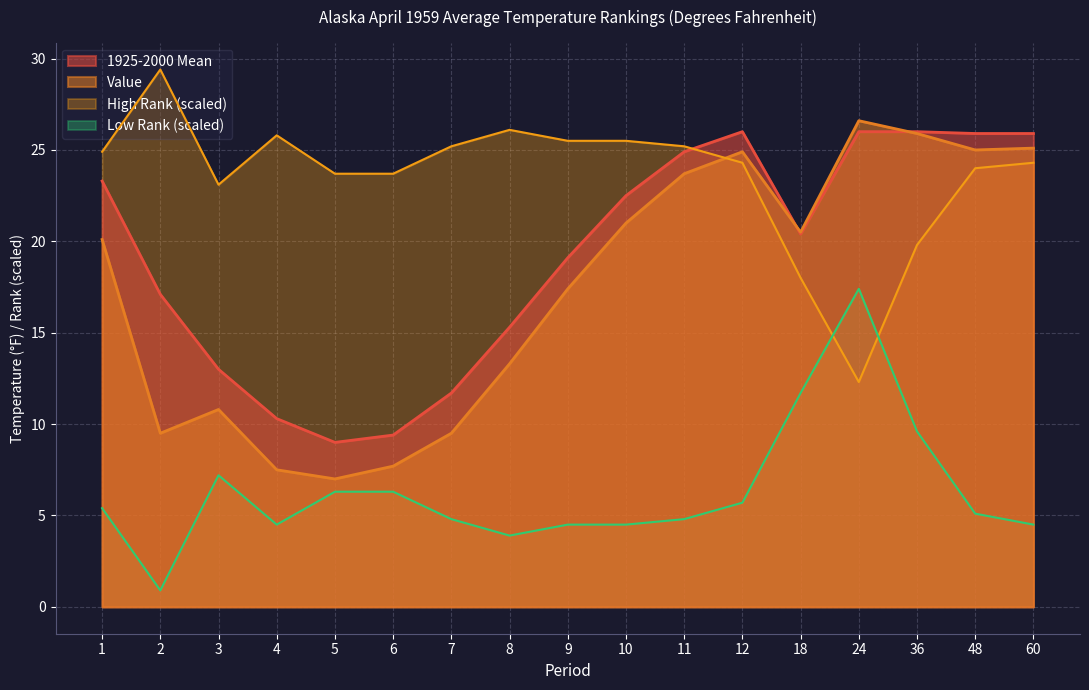

At how many categories does at least one series exceed 23?

16